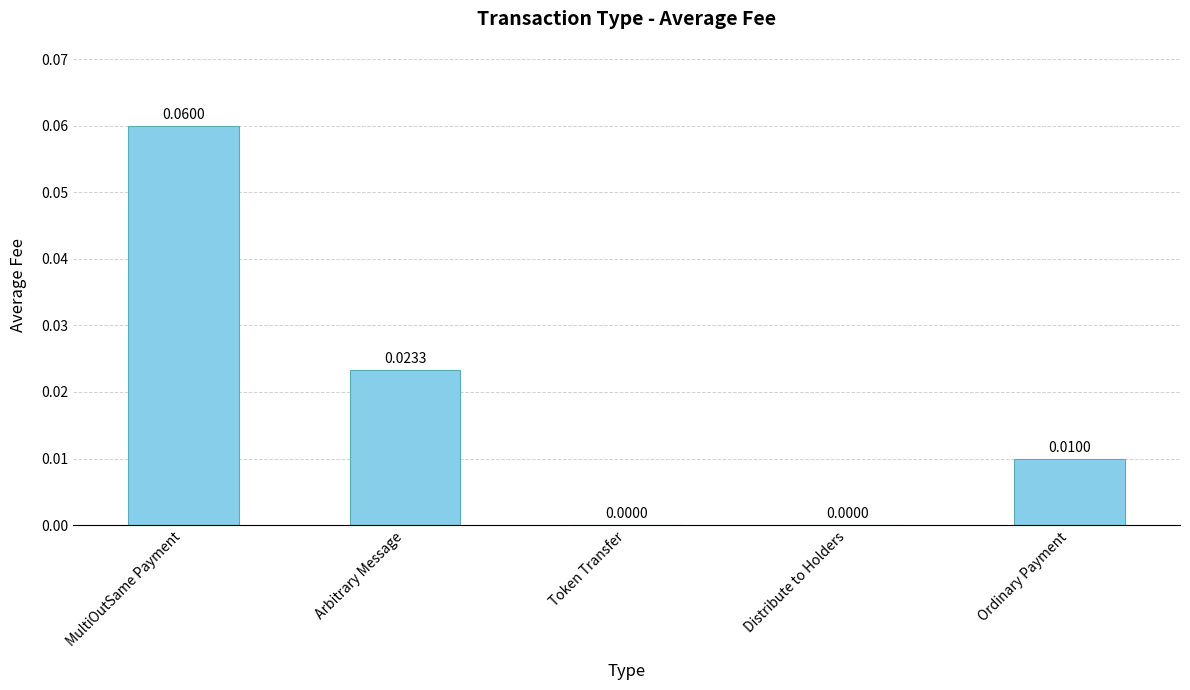

Which label corresponds to the largest value in the chart?

MultiOutSame Payment